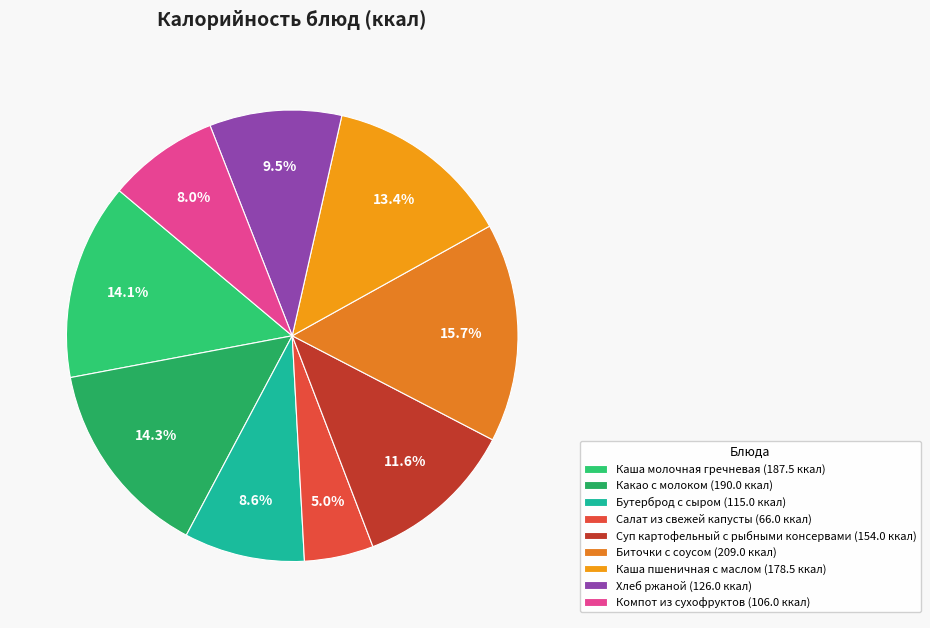

What percentage is NOT represented by Биточки с соусом?

84.3%